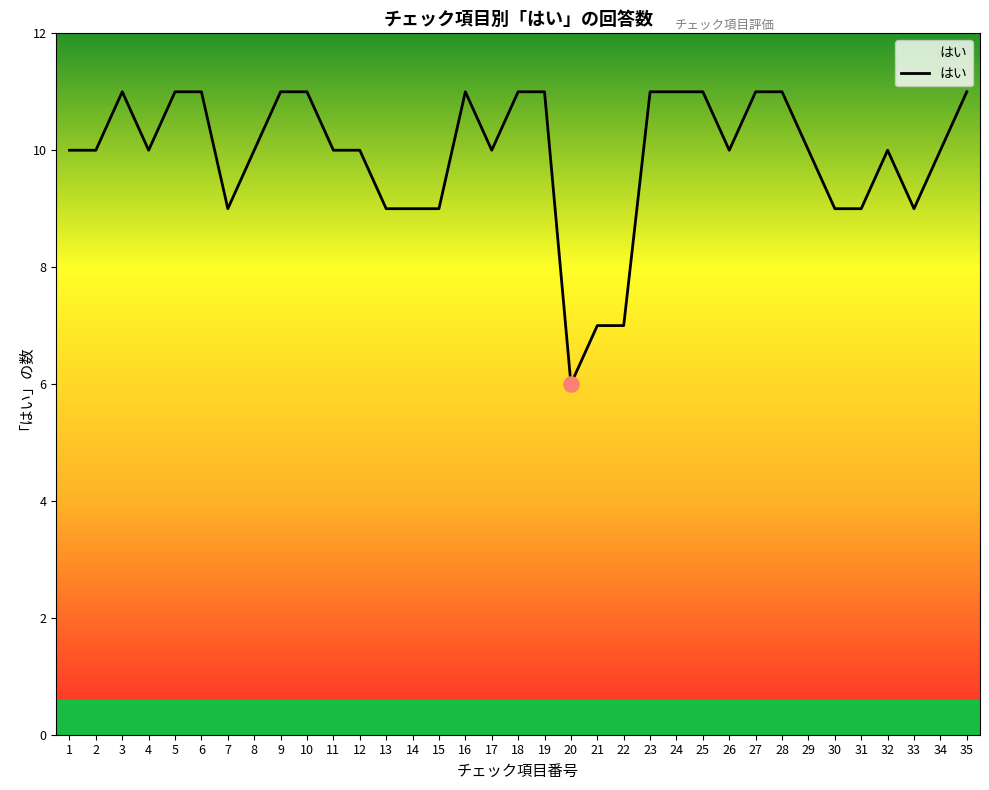

Between 14 and 23, which is larger?

23